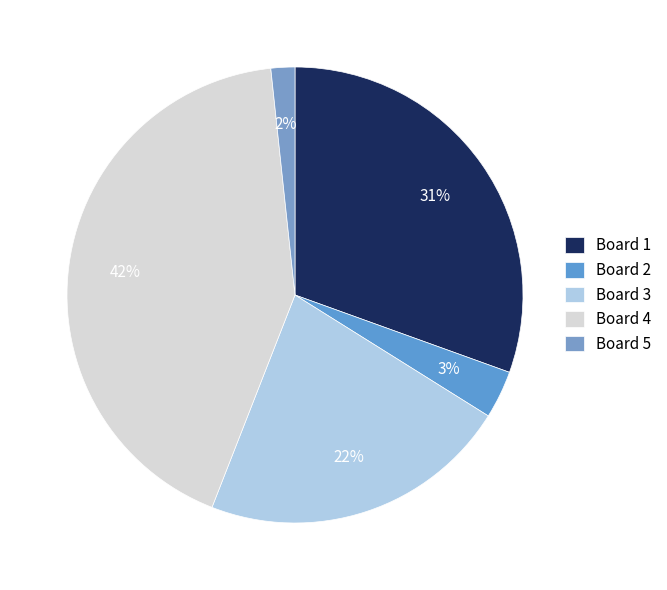

Is there any slice that represents more than half of the pie?

No